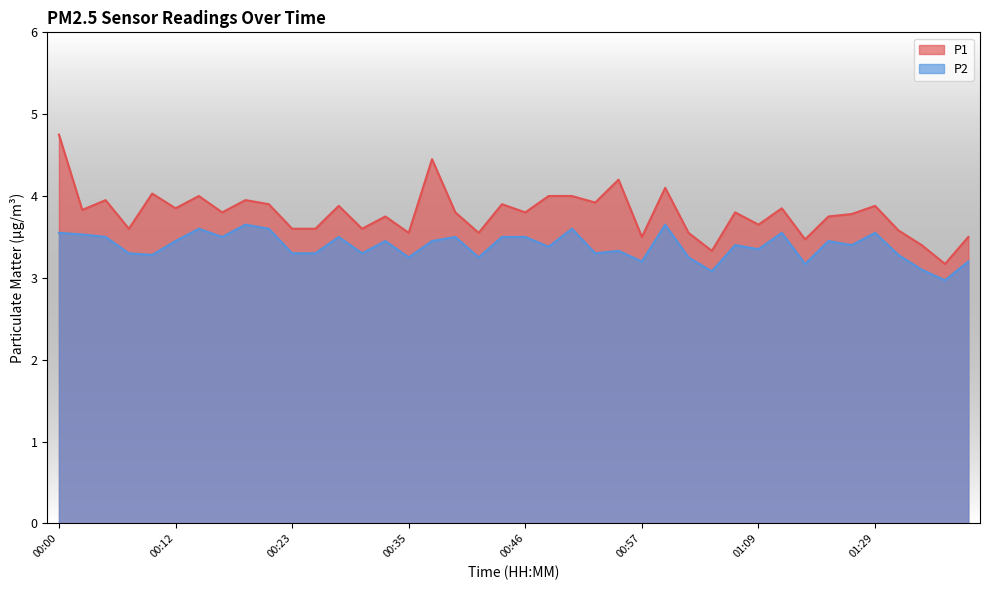

What is the difference between the highest and lowest values at 01:09?

0.3